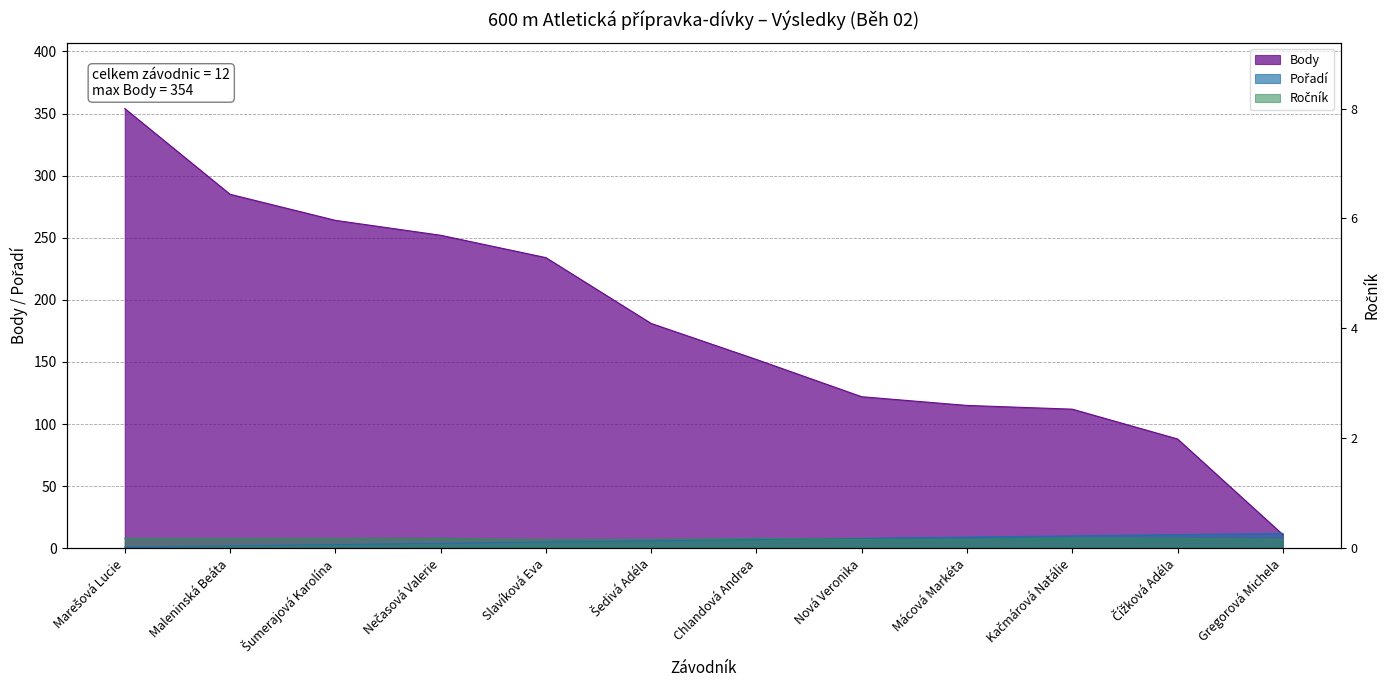

Read the Ročník value at Marešová Lucie.

8